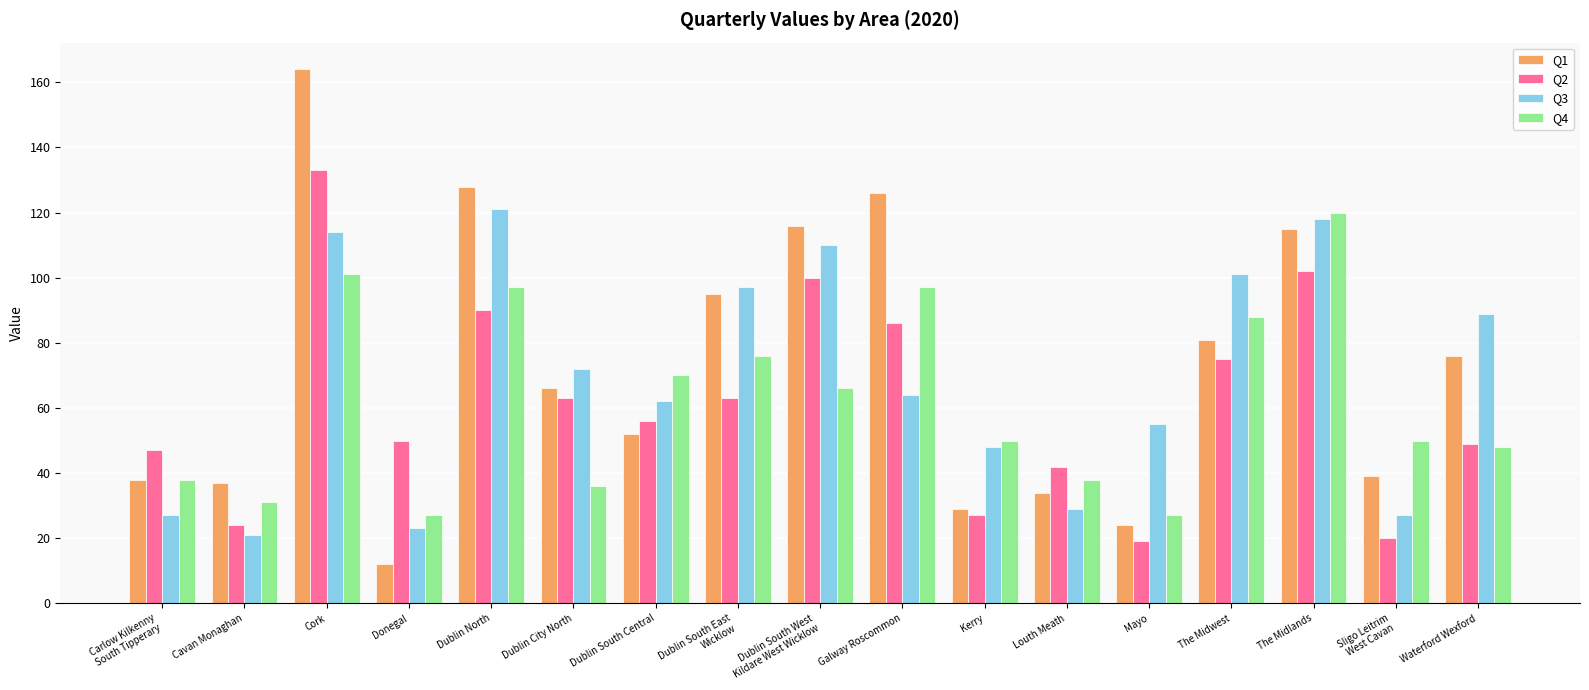

Are the bars grouped side by side (vs. stacked)?

Yes